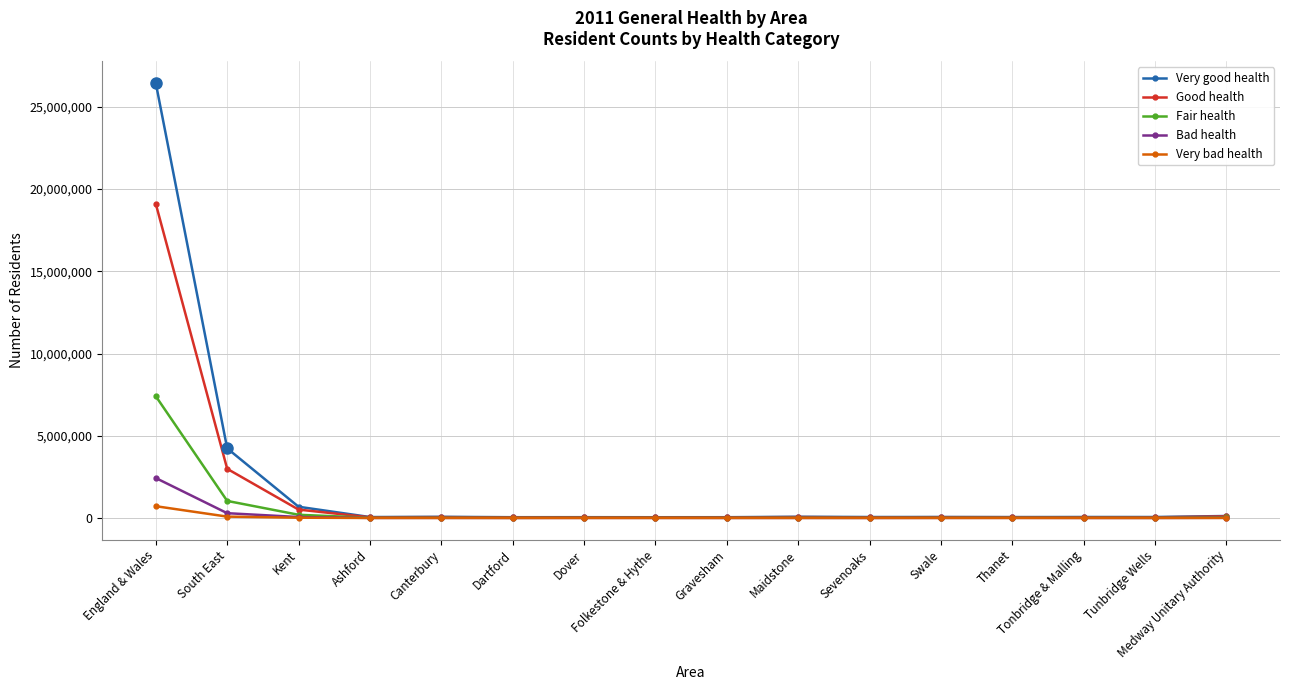

What is the difference between the Very good health values at Dover and Maidstone?

26203